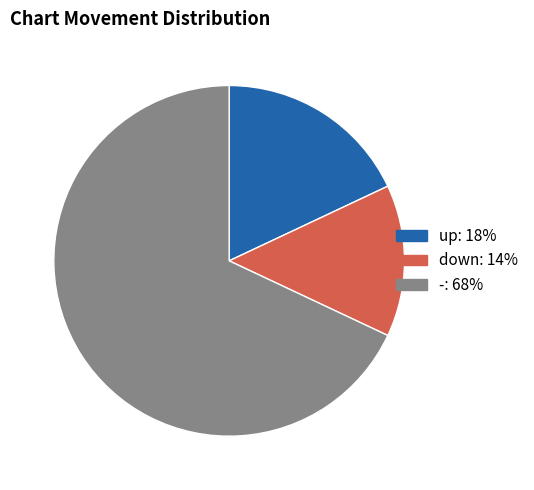

What is the majority slice?

-